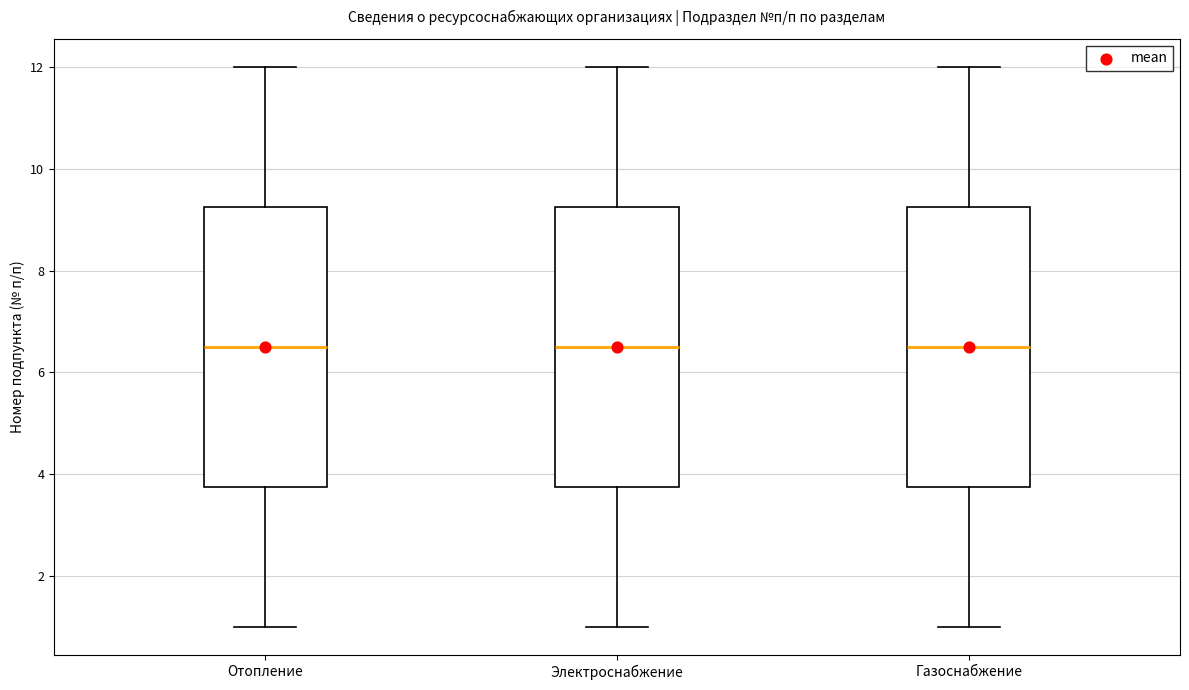

Where is the upper edge of the box for Электроснабжение on the y-axis? The values are not printed on the chart, so give them approximately, as read against the axis.

9.2